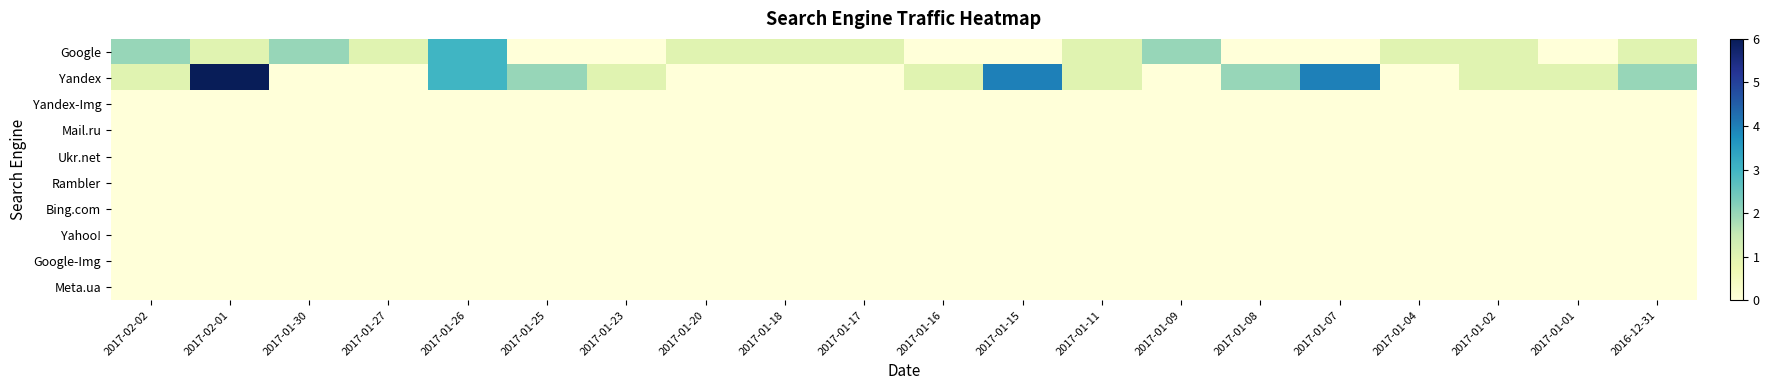

Reading left to right, what are all the values shown in this chart?

Google: 2017-02-02=2	2017-02-01=1	2017-01-30=2	2017-01-27=1	2017-01-26=3	2017-01-25=0	2017-01-23=0	2017-01-20=1	2017-01-18=1	2017-01-17=1	2017-01-16=0	2017-01-15=0	2017-01-11=1	2017-01-09=2	2017-01-08=0	2017-01-07=0	2017-01-04=1	2017-01-02=1	2017-01-01=0	2016-12-31=1
Yandex: 2017-02-02=1	2017-02-01=6	2017-01-30=0	2017-01-27=0	2017-01-26=3	2017-01-25=2	2017-01-23=1	2017-01-20=0	2017-01-18=0	2017-01-17=0	2017-01-16=1	2017-01-15=4	2017-01-11=1	2017-01-09=0	2017-01-08=2	2017-01-07=4	2017-01-04=0	2017-01-02=1	2017-01-01=1	2016-12-31=2
Yandex-Img: 2017-02-02=0	2017-02-01=0	2017-01-30=0	2017-01-27=0	2017-01-26=0	2017-01-25=0	2017-01-23=0	2017-01-20=0	2017-01-18=0	2017-01-17=0	2017-01-16=0	2017-01-15=0	2017-01-11=0	2017-01-09=0	2017-01-08=0	2017-01-07=0	2017-01-04=0	2017-01-02=0	2017-01-01=0	2016-12-31=0
Mail.ru: 2017-02-02=0	2017-02-01=0	2017-01-30=0	2017-01-27=0	2017-01-26=0	2017-01-25=0	2017-01-23=0	2017-01-20=0	2017-01-18=0	2017-01-17=0	2017-01-16=0	2017-01-15=0	2017-01-11=0	2017-01-09=0	2017-01-08=0	2017-01-07=0	2017-01-04=0	2017-01-02=0	2017-01-01=0	2016-12-31=0
Ukr.net: 2017-02-02=0	2017-02-01=0	2017-01-30=0	2017-01-27=0	2017-01-26=0	2017-01-25=0	2017-01-23=0	2017-01-20=0	2017-01-18=0	2017-01-17=0	2017-01-16=0	2017-01-15=0	2017-01-11=0	2017-01-09=0	2017-01-08=0	2017-01-07=0	2017-01-04=0	2017-01-02=0	2017-01-01=0	2016-12-31=0
Rambler: 2017-02-02=0	2017-02-01=0	2017-01-30=0	2017-01-27=0	2017-01-26=0	2017-01-25=0	2017-01-23=0	2017-01-20=0	2017-01-18=0	2017-01-17=0	2017-01-16=0	2017-01-15=0	2017-01-11=0	2017-01-09=0	2017-01-08=0	2017-01-07=0	2017-01-04=0	2017-01-02=0	2017-01-01=0	2016-12-31=0
Bing.com: 2017-02-02=0	2017-02-01=0	2017-01-30=0	2017-01-27=0	2017-01-26=0	2017-01-25=0	2017-01-23=0	2017-01-20=0	2017-01-18=0	2017-01-17=0	2017-01-16=0	2017-01-15=0	2017-01-11=0	2017-01-09=0	2017-01-08=0	2017-01-07=0	2017-01-04=0	2017-01-02=0	2017-01-01=0	2016-12-31=0
Yahoo!: 2017-02-02=0	2017-02-01=0	2017-01-30=0	2017-01-27=0	2017-01-26=0	2017-01-25=0	2017-01-23=0	2017-01-20=0	2017-01-18=0	2017-01-17=0	2017-01-16=0	2017-01-15=0	2017-01-11=0	2017-01-09=0	2017-01-08=0	2017-01-07=0	2017-01-04=0	2017-01-02=0	2017-01-01=0	2016-12-31=0
Google-Img: 2017-02-02=0	2017-02-01=0	2017-01-30=0	2017-01-27=0	2017-01-26=0	2017-01-25=0	2017-01-23=0	2017-01-20=0	2017-01-18=0	2017-01-17=0	2017-01-16=0	2017-01-15=0	2017-01-11=0	2017-01-09=0	2017-01-08=0	2017-01-07=0	2017-01-04=0	2017-01-02=0	2017-01-01=0	2016-12-31=0
Meta.ua: 2017-02-02=0	2017-02-01=0	2017-01-30=0	2017-01-27=0	2017-01-26=0	2017-01-25=0	2017-01-23=0	2017-01-20=0	2017-01-18=0	2017-01-17=0	2017-01-16=0	2017-01-15=0	2017-01-11=0	2017-01-09=0	2017-01-08=0	2017-01-07=0	2017-01-04=0	2017-01-02=0	2017-01-01=0	2016-12-31=0